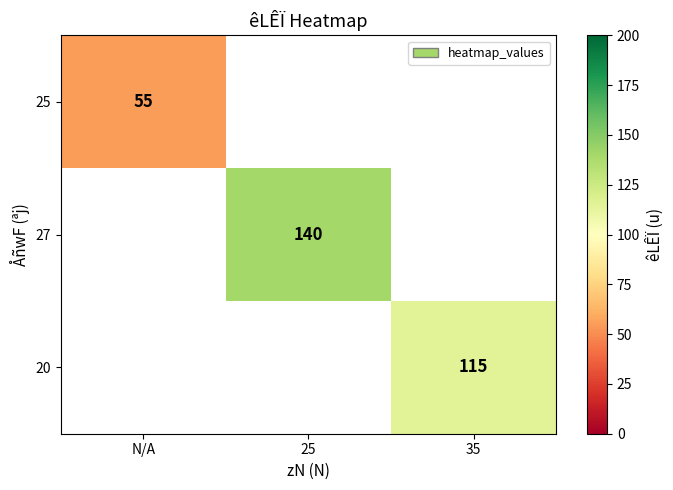

How many categories are shown in the chart?

3